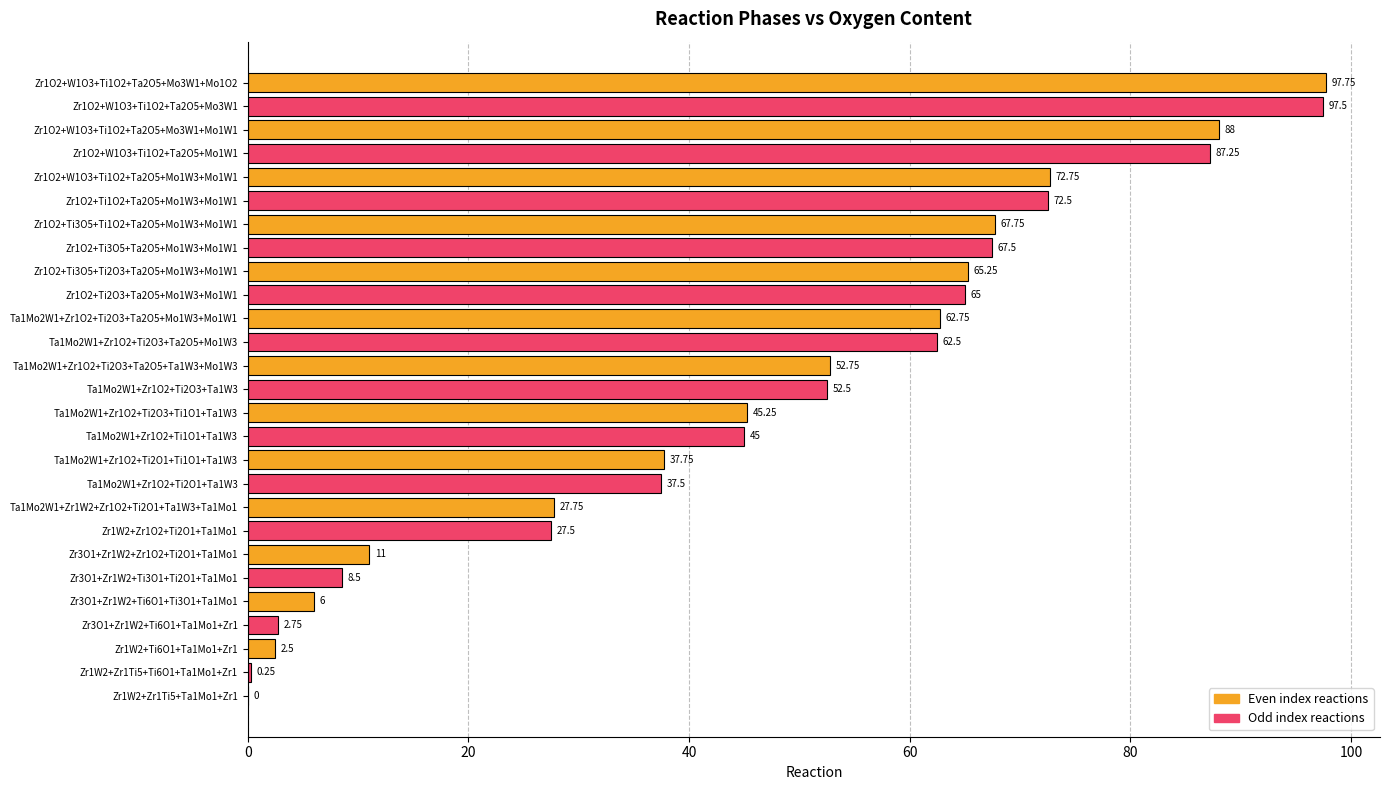

What is the ratio of the value at Ta1Mo2W1+Zr1O2+Ti2O1+Ta1W3 to the value at Zr3O1+Zr1W2+Zr1O2+Ti2O1+Ta1Mo1?

3.4